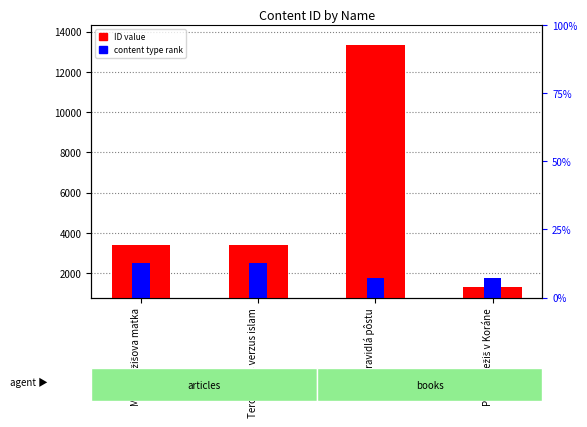

What is the difference between the maximum and minimum values in the Content Type Rank series?

723.8